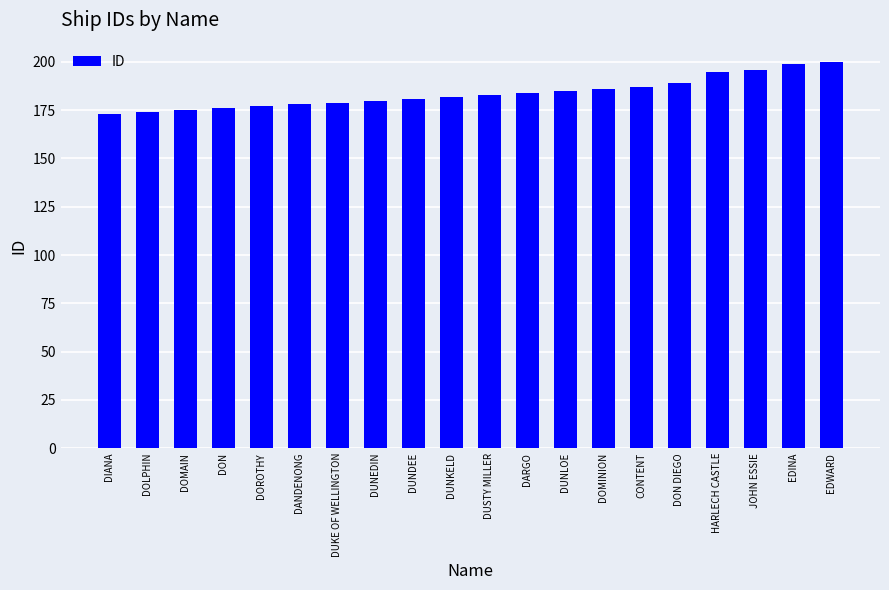

Reading left to right, extract all data points from this chart.

DIANA=173	DOLPHIN=174	DOMAIN=175	DON=176	DOROTHY=177	DANDENONG=178	DUKE OF WELLINGTON=179	DUNEDIN=180	DUNDEE=181	DUNKELD=182	DUSTY MILLER=183	DARGO=184	DUNLOE=185	DOMINION=186	CONTENT=187	DON DIEGO=189	HARLECH CASTLE=195	JOHN ESSIE=196	EDINA=199	EDWARD=200